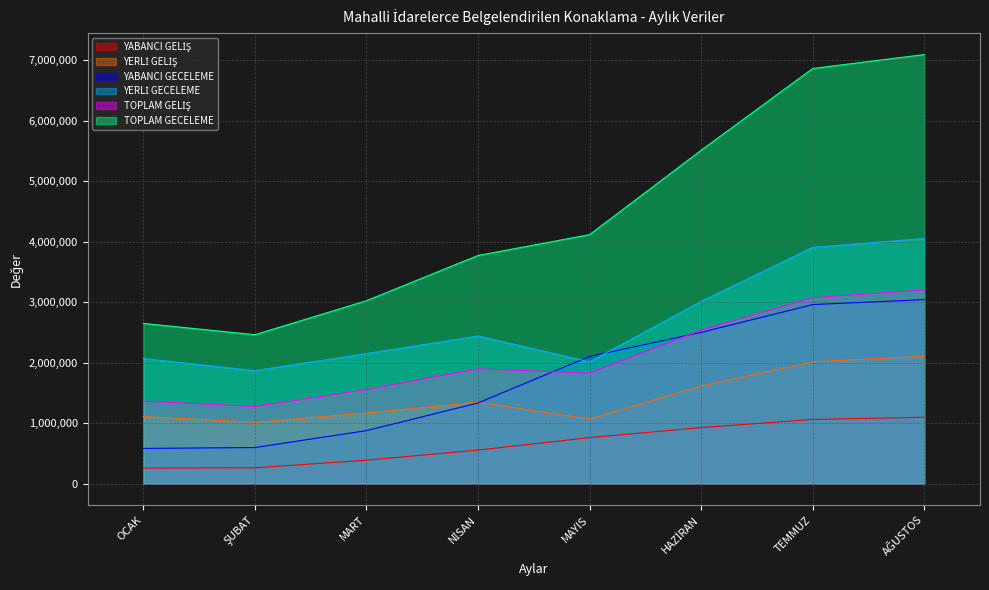

Where is the first local minimum for YERLİ GELİŞ?

ŞUBAT